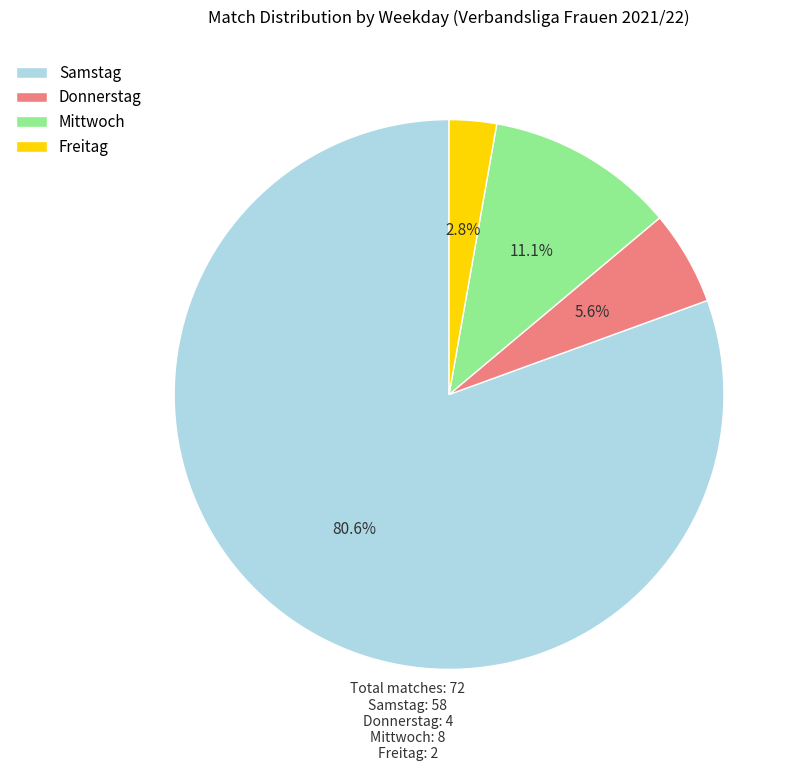

Do Freitag and Mittwoch together represent more than half of the pie?

No